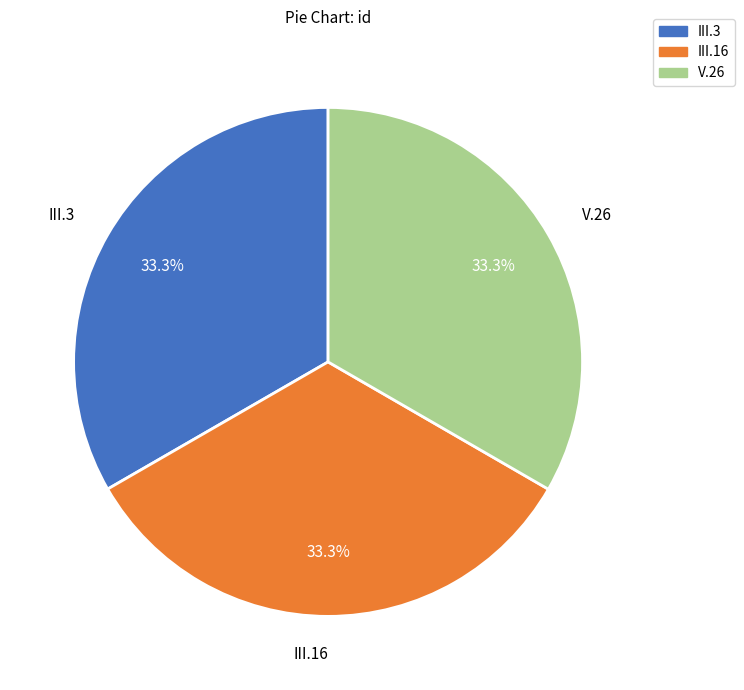

To the nearest percent, what is the combined percentage of III.16 and V.26?

67%